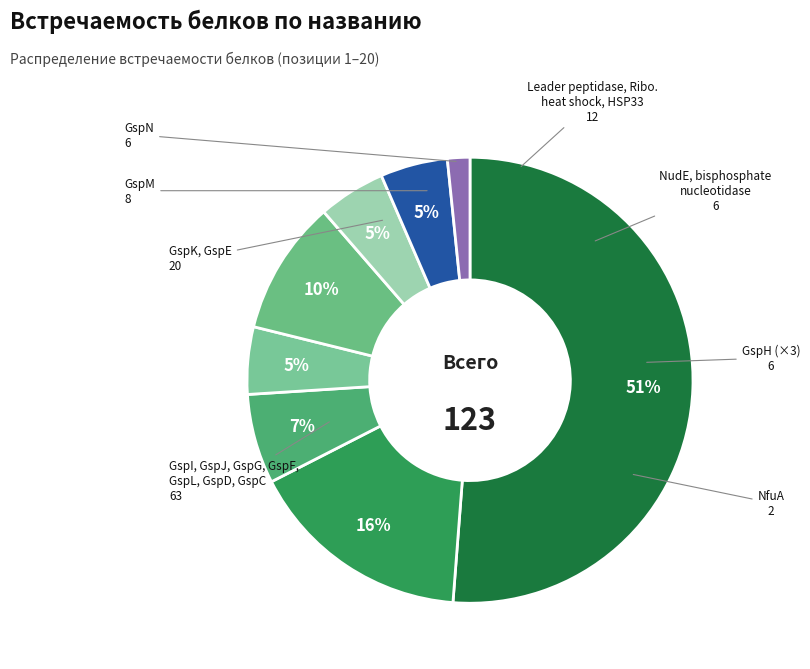

How many slices are in this pie chart?

8